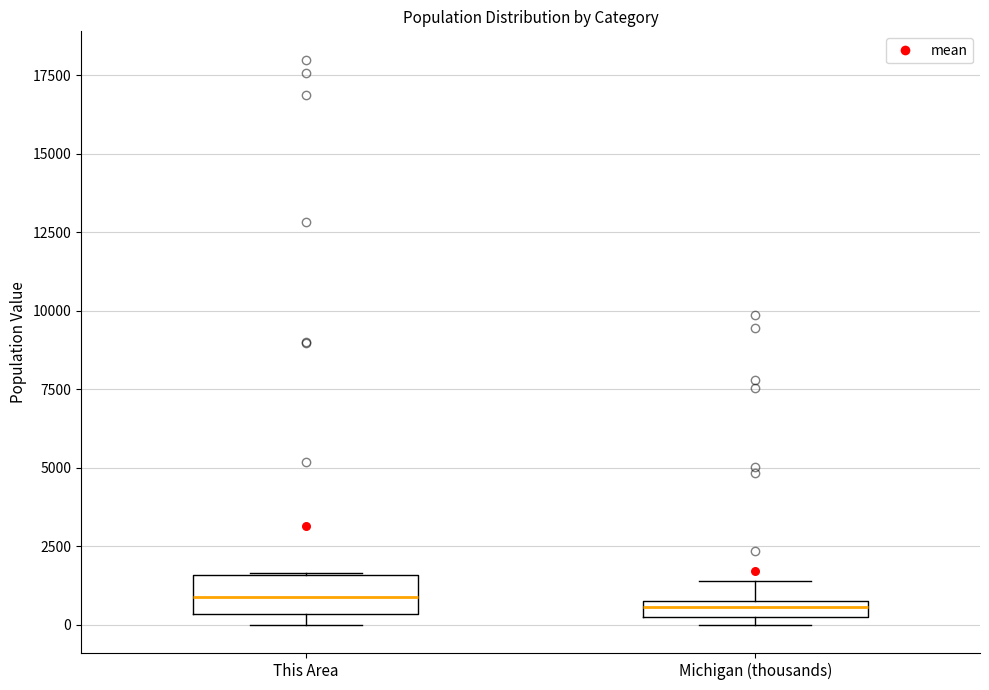

Where does the median line of the box for This Area sit on the y-axis? The values are not printed on the chart, so give them approximately, as read against the axis.

1000